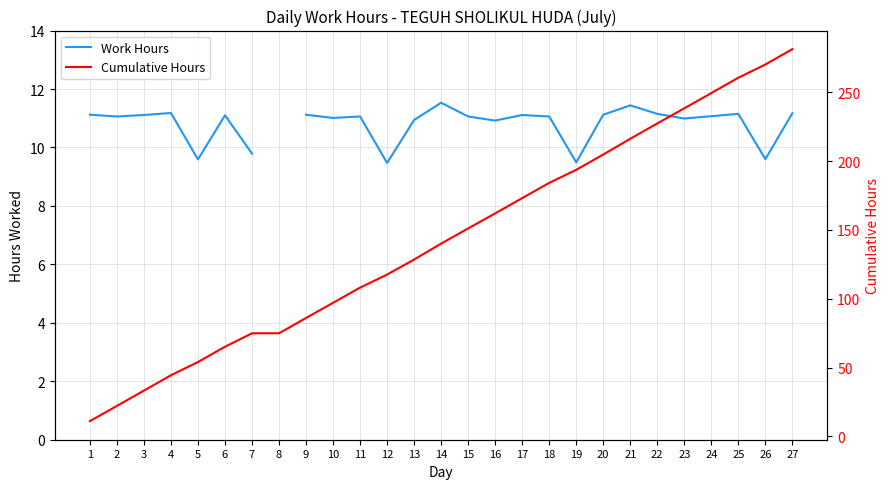

At which category is the sum across all series the highest?

27